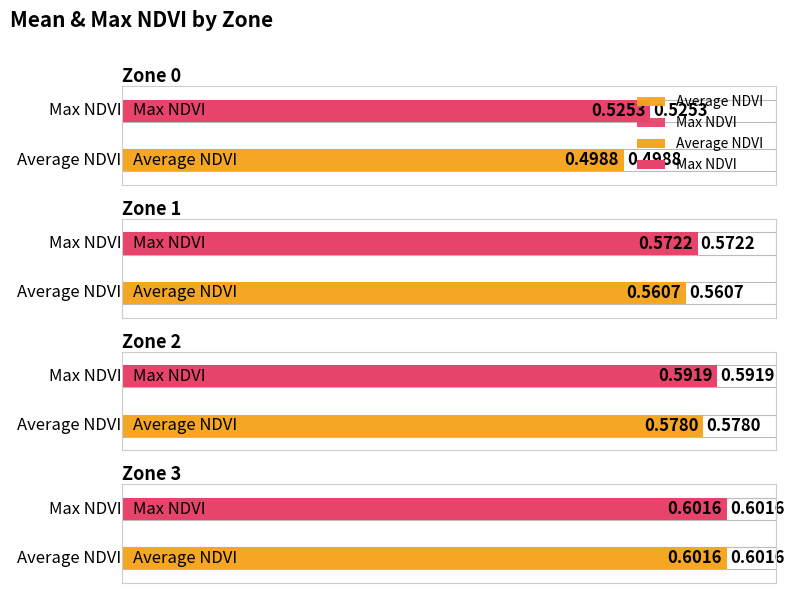

List the labels in order of Max NDVI value, largest first.

Zone 3, Zone 2, Zone 1, Zone 0